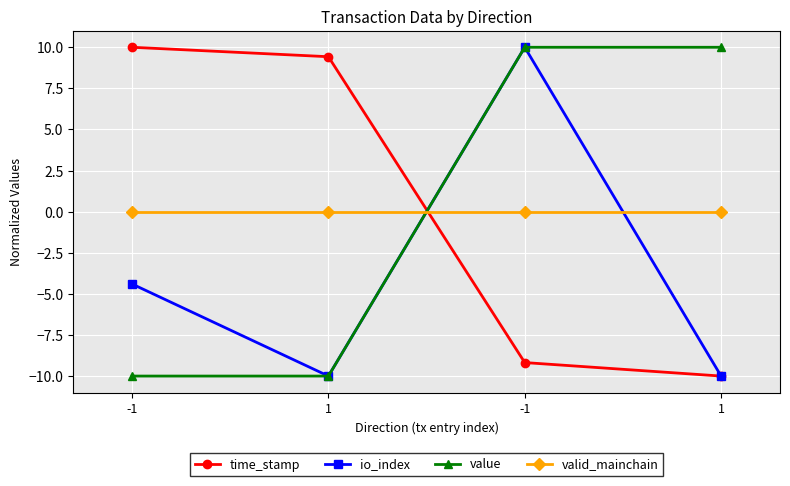

How many values in the io_index series exceed -4?

1